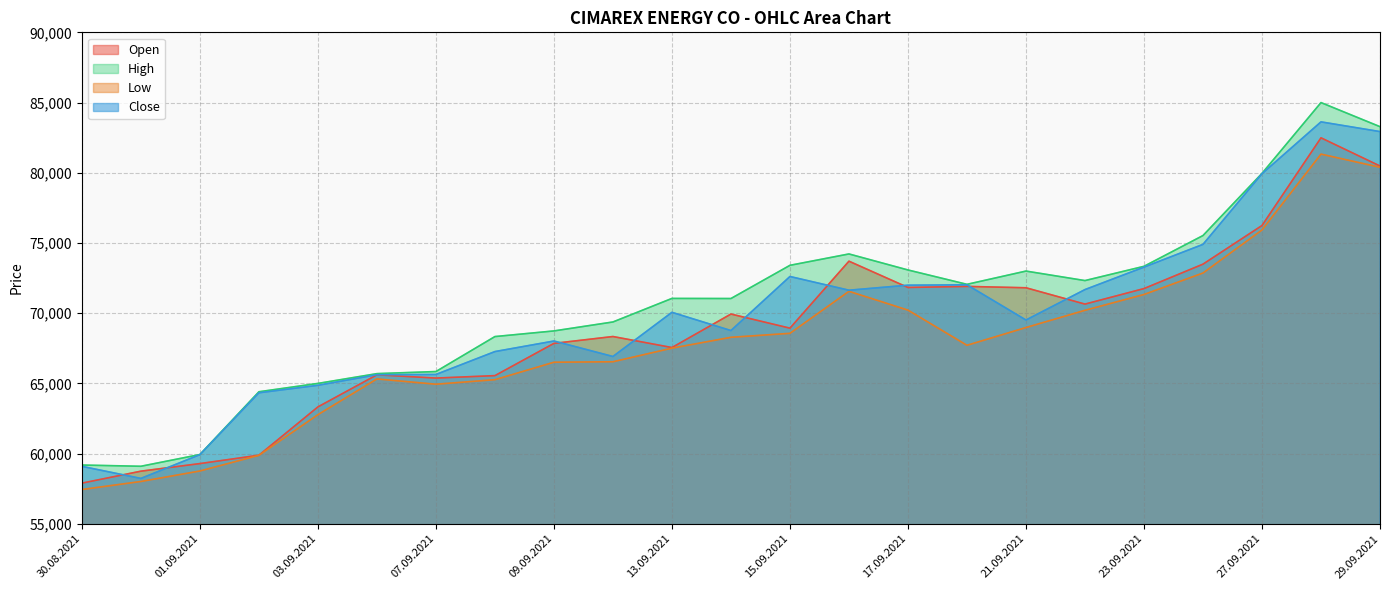

Reading left to right, extract all data points from this chart.

Open: 57889	58741	59282	59878	63319	65605	65373	65547	67844	68332	67548	69933	68928	73698	71827	71902	71805	70642	71747	73487	76240	82486	80478
High: 59178	59090	59927	64398	64992	65689	65838	68329	68731	69369	71046	71039	73404	74214	73073	72050	72994	72317	73333	75525	79953	84996	83280
Low: 57435	58007	58755	59870	62767	65311	64935	65258	66502	66535	67504	68277	68560	71552	70213	67708	68973	70200	71326	72856	75920	81326	80388
Close: 59084	58225	59919	64324	64858	65612	65629	67260	68012	66910	70056	68757	72608	71631	71989	72017	69508	71676	73275	74896	79929	83622	82930